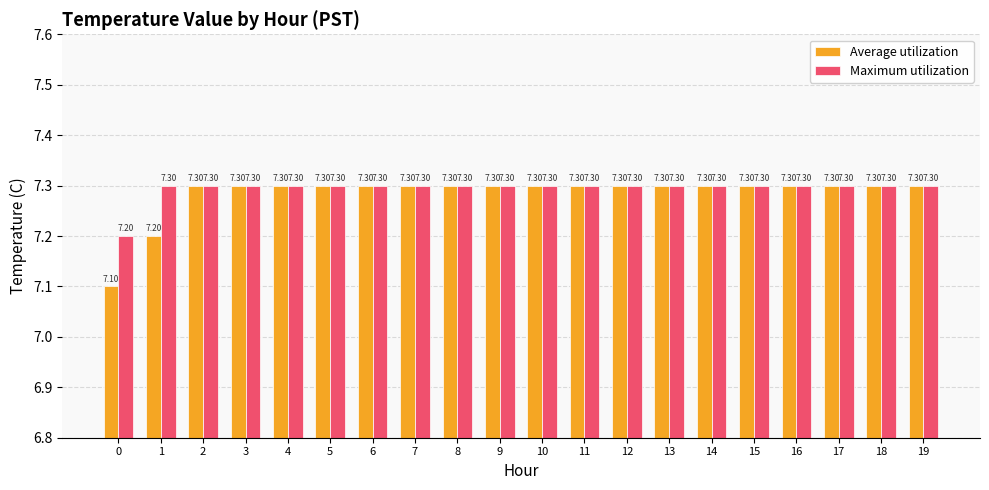

Rank the series by their average value, from lowest to highest.

Average utilization, Maximum utilization